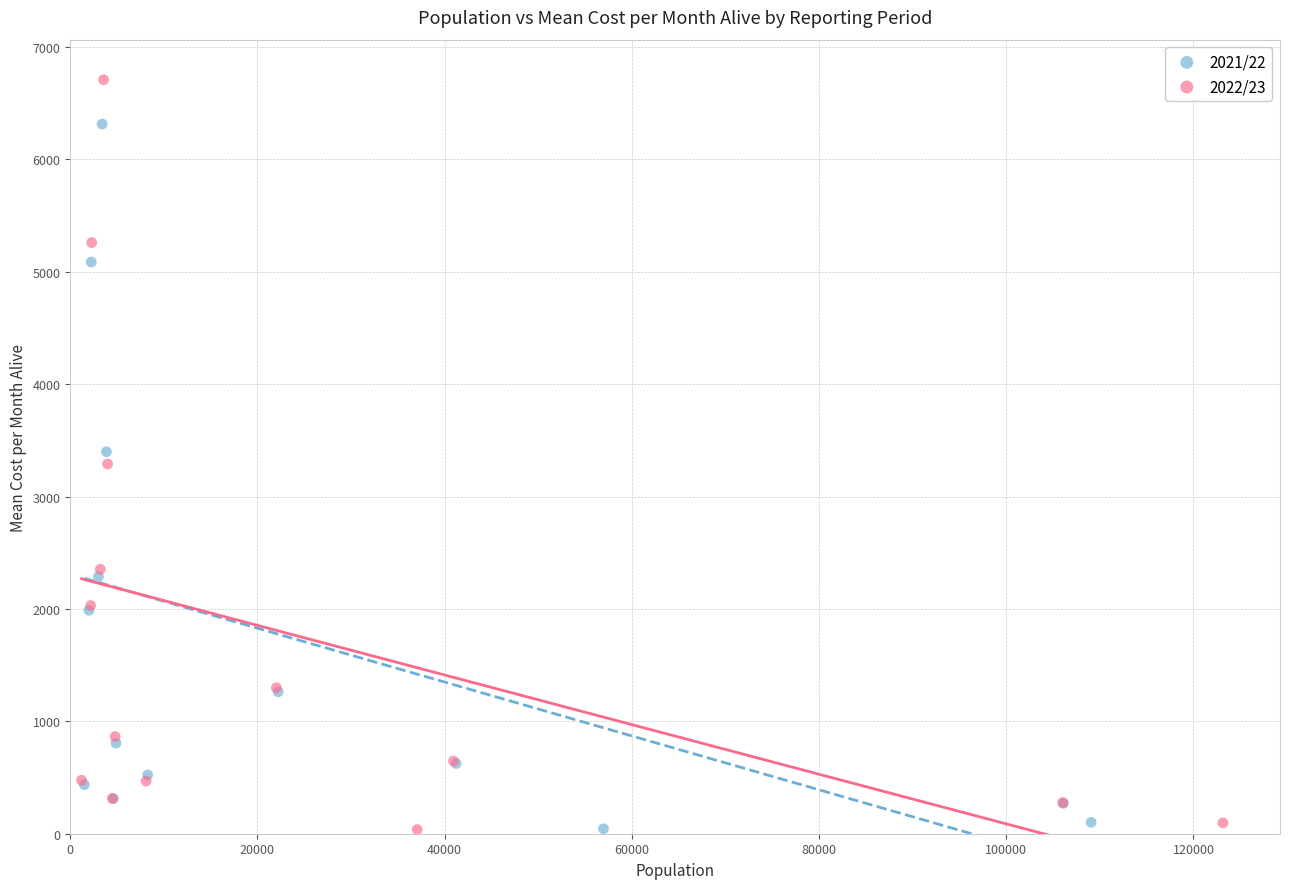

Which series contains the highest Y value?

2022/23